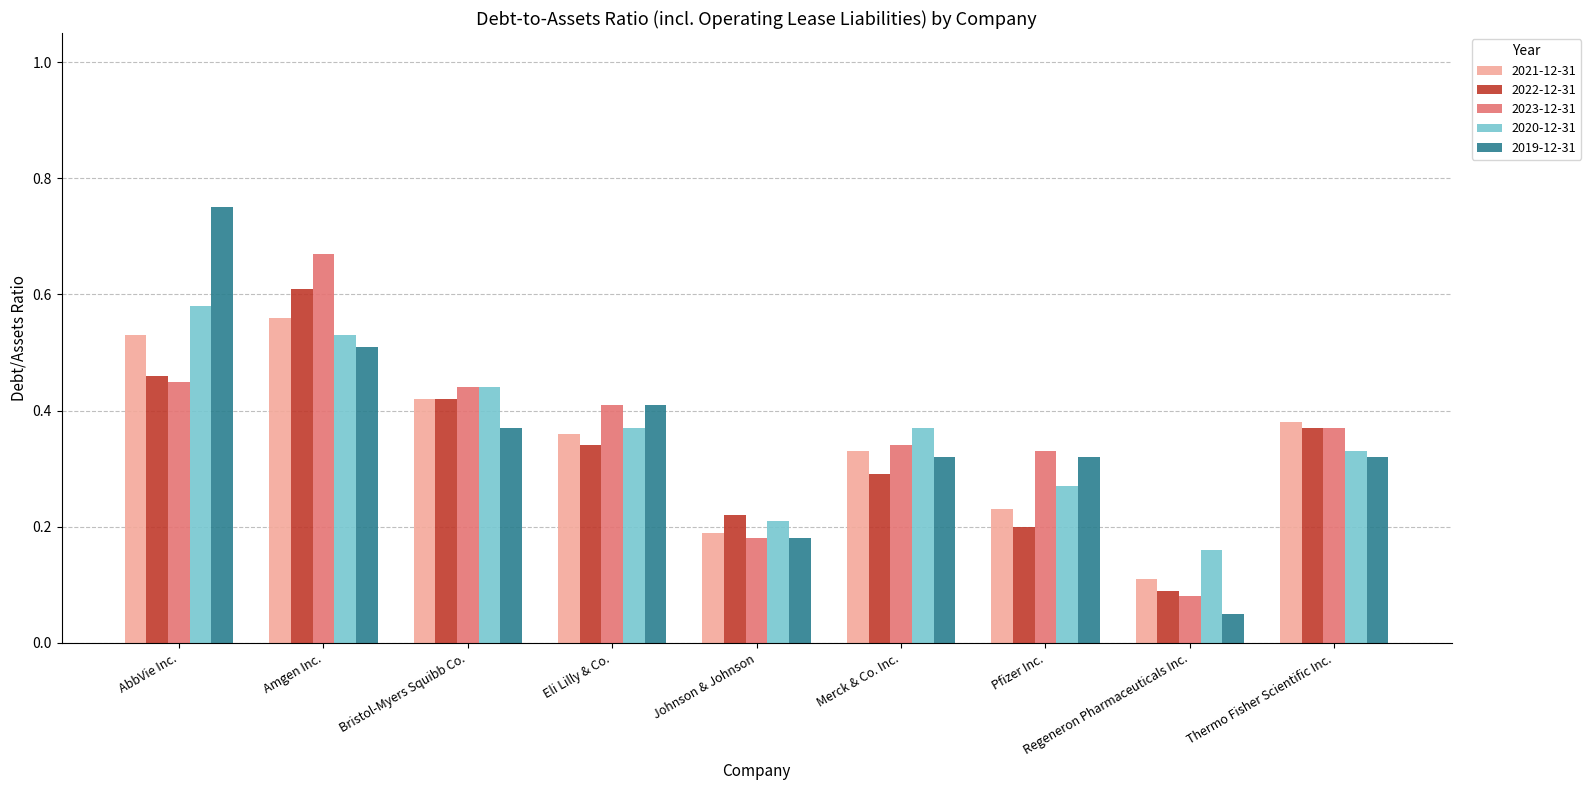

What position from the right is Regeneron Pharmaceuticals Inc.?

2